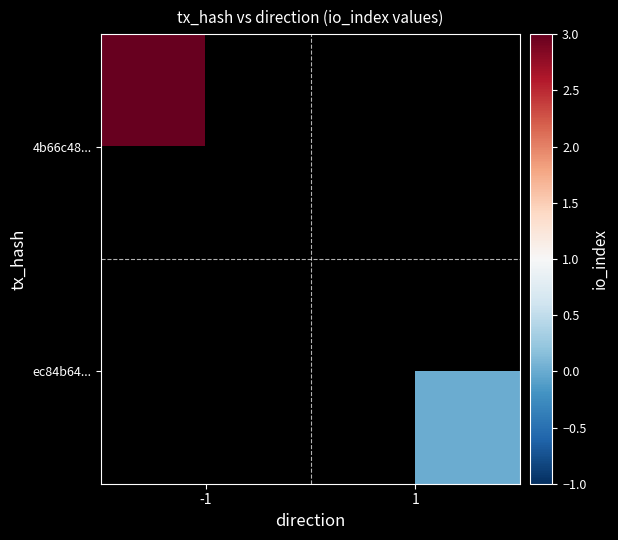

At which category does the chart reach its minimum across all series?

1